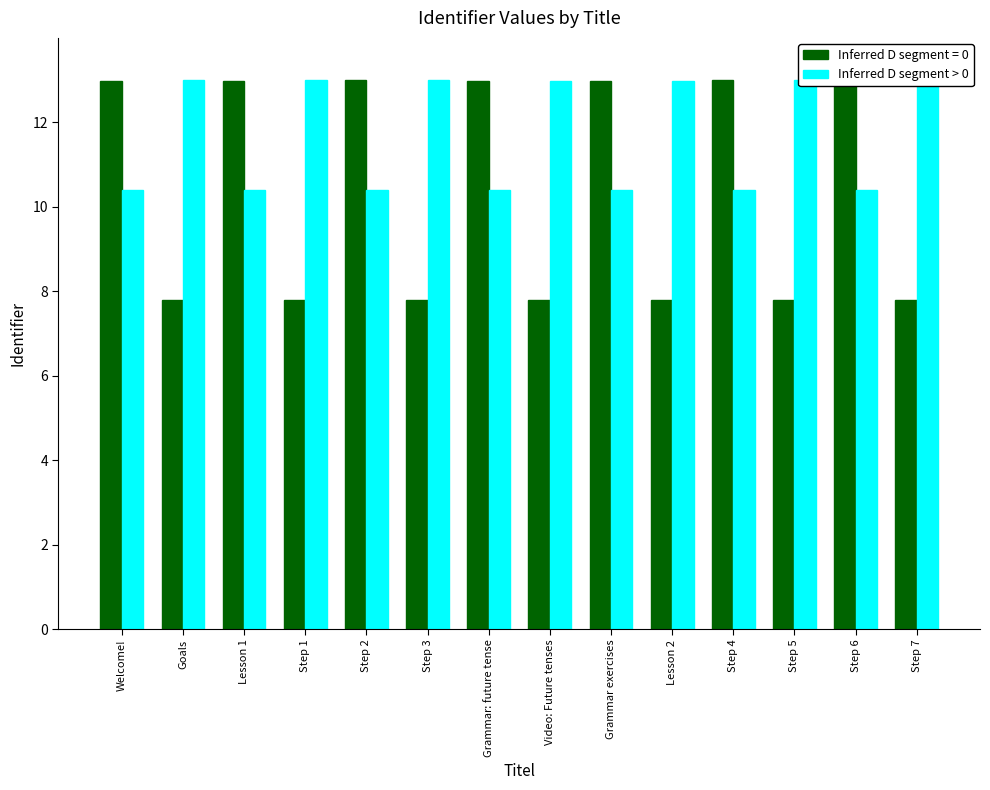

Does the chart contain any negative values?

No